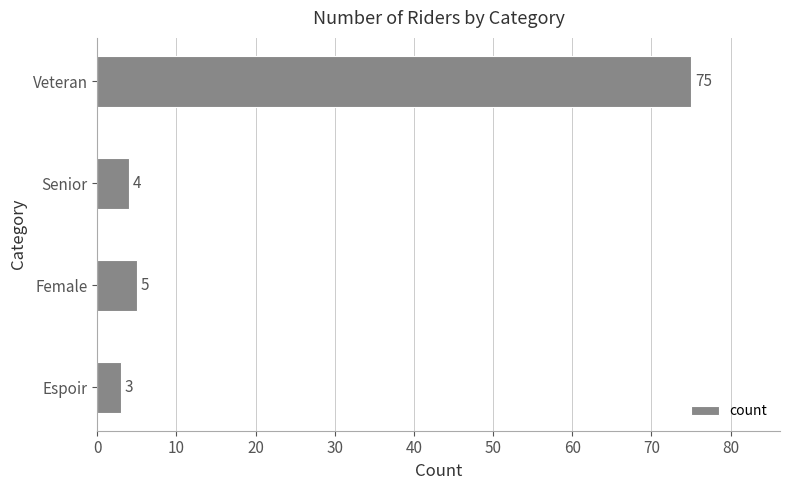

What is the greatest value displayed?

75